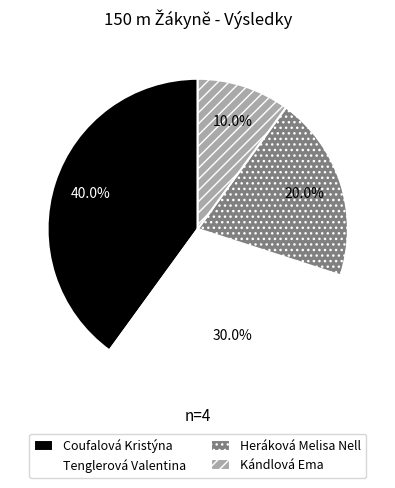

Rank the categories by value from highest to lowest.

Coufalová Kristýna, Tenglerová Valentina, Heráková Melisa Nell, Kándlová Ema